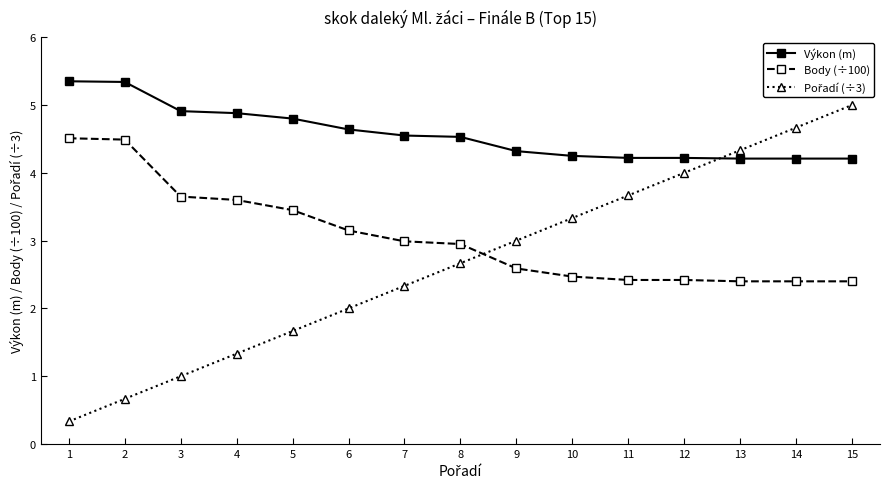

True or false: Výkon (m) and Body (÷100) cross at least once.

False